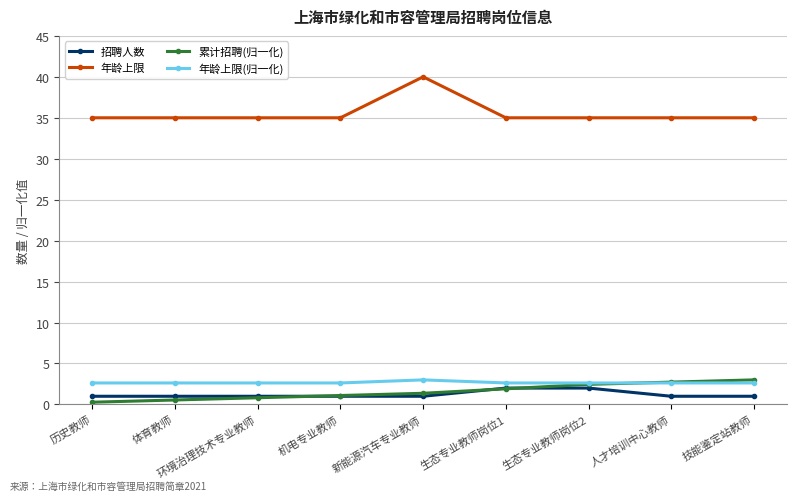

True or false: 年龄上限 has a value of 35.0 at 体育教师.

True